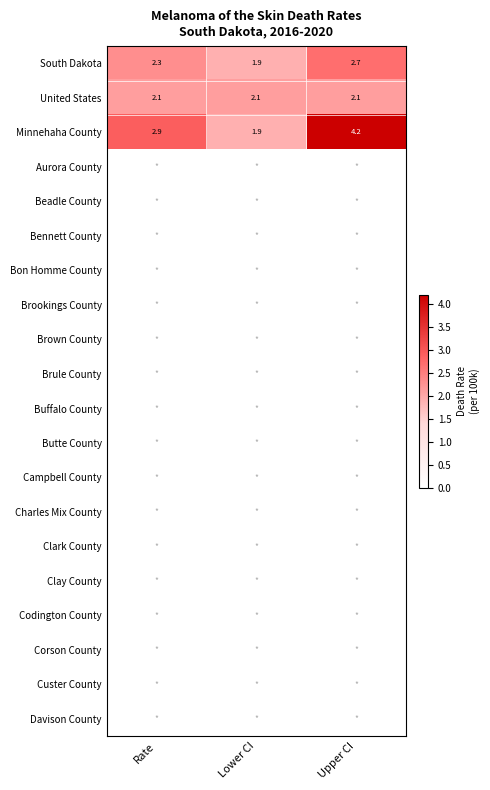

Count the number of data series in this chart.

20